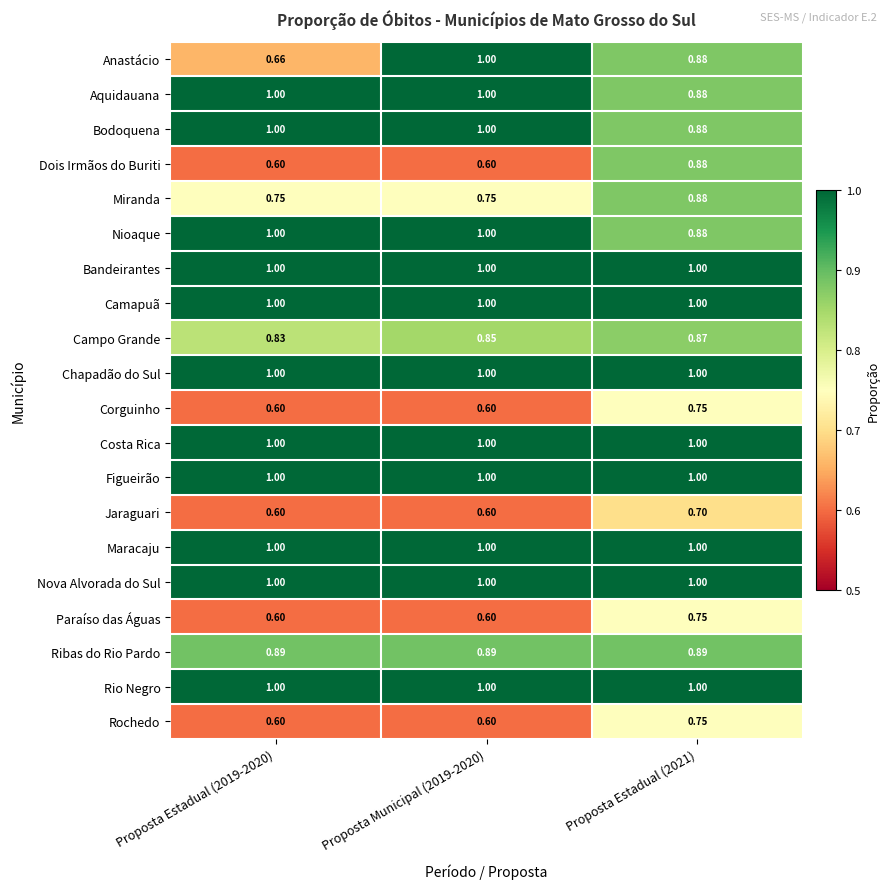

Which series changed the most between Proposta Municipal (2019-2020) and Proposta Estadual (2021)?

Dois Irmãos do Buriti